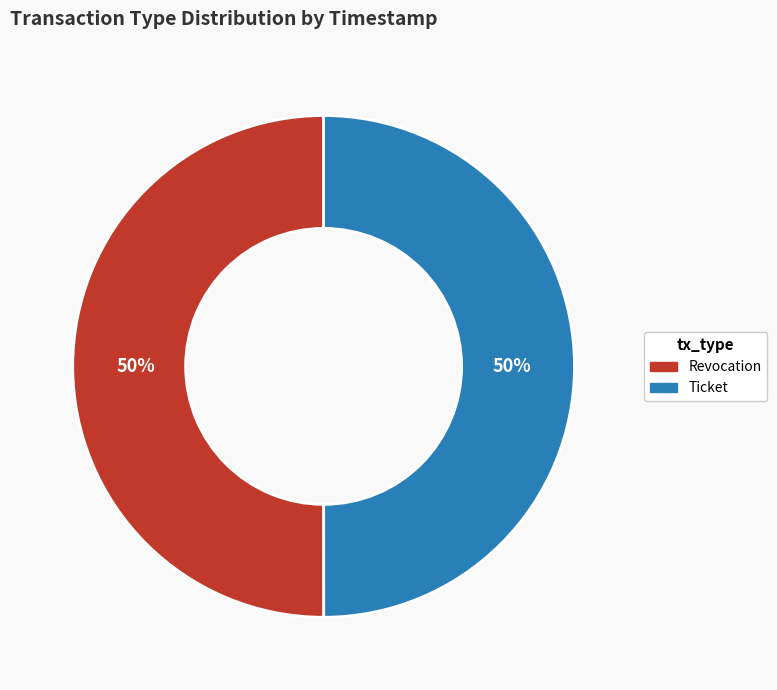

How many segments does this pie chart have?

2